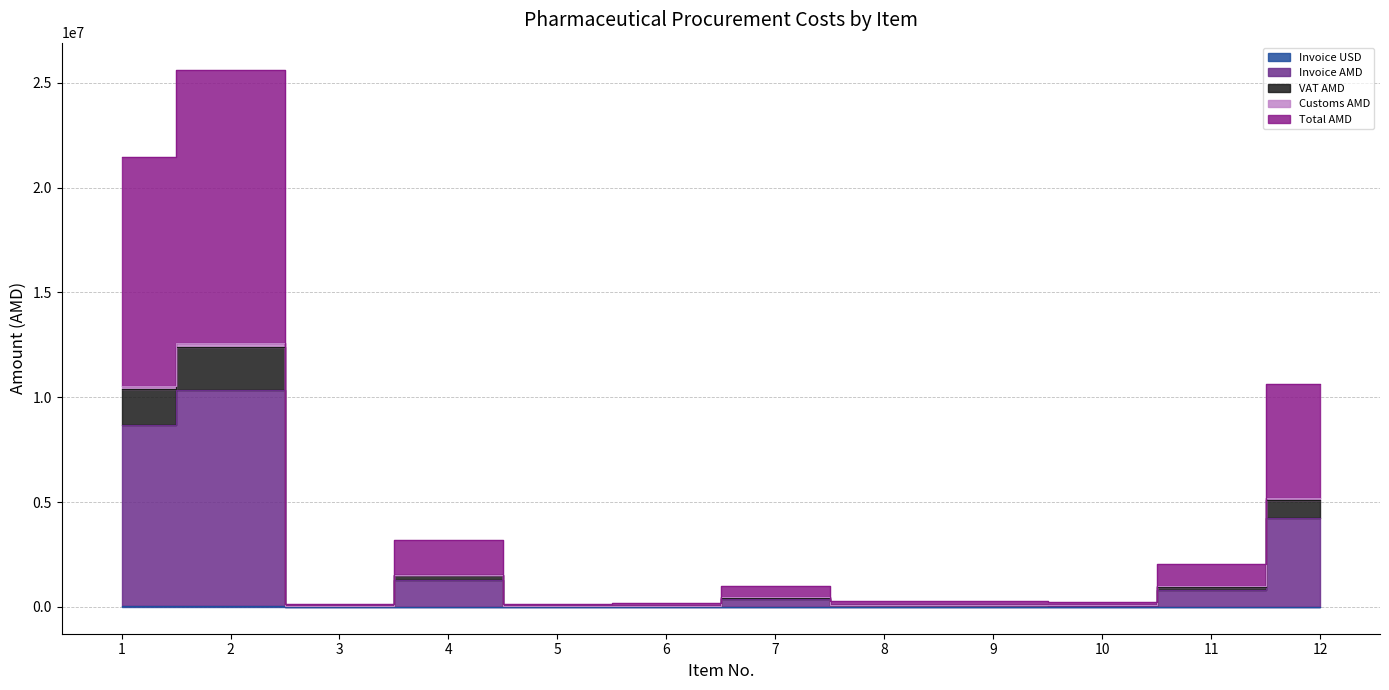

What is the value of the VAT AMD point at the 5th from the left?

17048.9